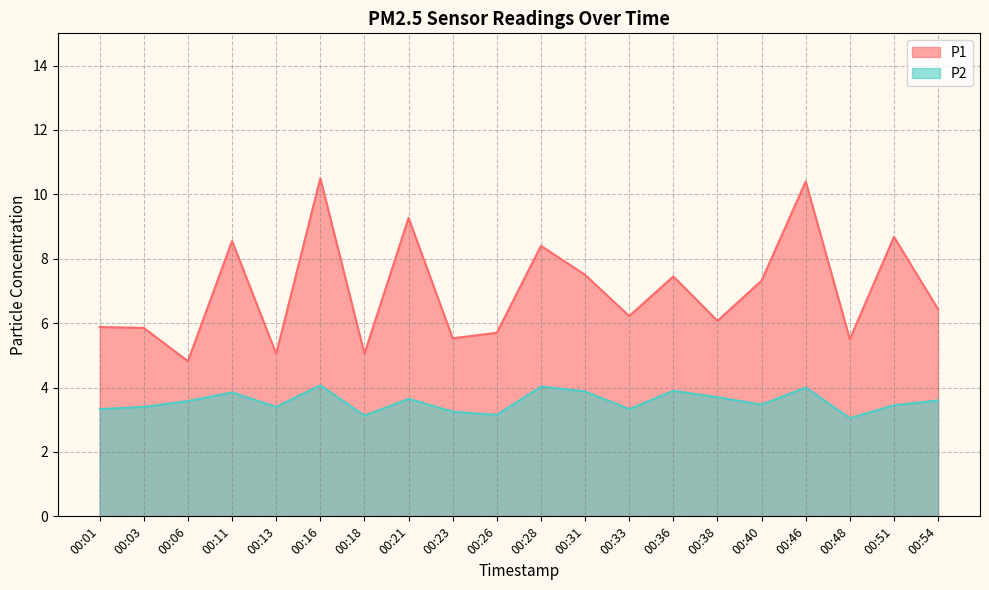

What are all the series names shown in the legend?

P1, P2